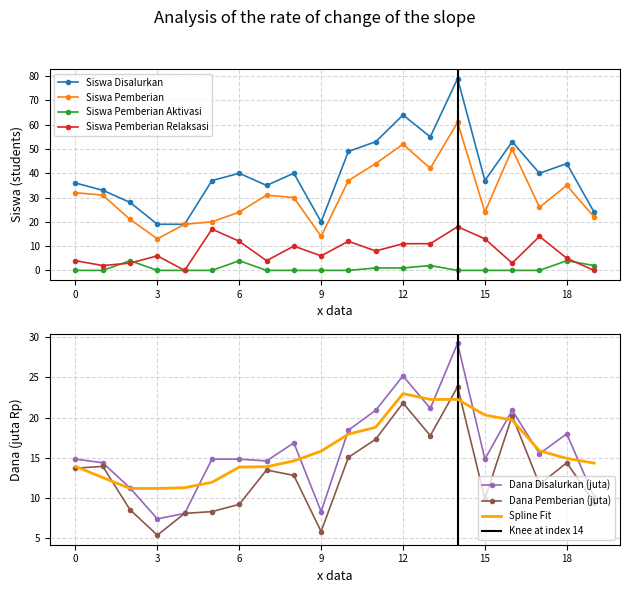

At which label does Siswa Pemberian reach its minimum?

3